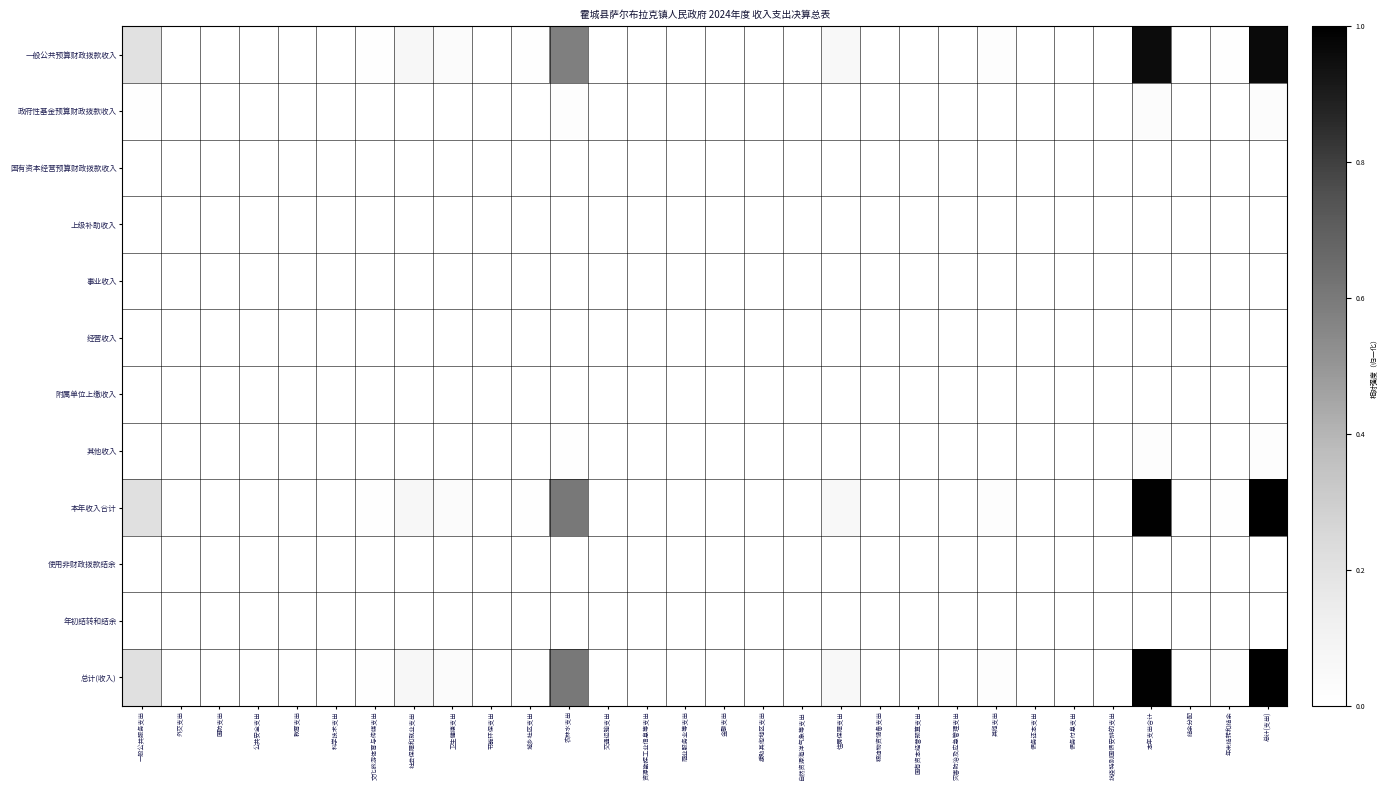

Reading left to right, what are all the values shown in this chart?

一般公共预算财政拨款收入: 一般公共服务支出=0.2	外交支出=0.0	国防支出=0.0	公共安全支出=0.0	教育支出=0.0	科学技术支出=0.0	文化旅游体育与传媒支出=0.0	社会保障和就业支出=0.1	卫生健康支出=0.0	节能环保支出=0.0	城乡社区支出=0.0	农林水支出=0.6	交通运输支出=0.0	资源勘探工业信息等支出=0.0	商业服务业等支出=0.0	金融支出=0.0	援助其他地区支出=0.0	自然资源海洋气象等支出=0.0	住房保障支出=0.1	粮油物资储备支出=0.0	国有资本经营预算支出=0.0	灾害防治及应急管理支出=0.0	其他支出=0.0	债务还本支出=0.0	债务付息支出=0.0	抗疫特别国债安排的支出=0.0	本年支出合计=1.0	结余分配=0.0	年末结转和结余=0.0	总计(支出)=1.0
政府性基金预算财政拨款收入: 一般公共服务支出=0.0	外交支出=0.0	国防支出=0.0	公共安全支出=0.0	教育支出=0.0	科学技术支出=0.0	文化旅游体育与传媒支出=0.0	社会保障和就业支出=0.0	卫生健康支出=0.0	节能环保支出=0.0	城乡社区支出=0.0	农林水支出=0.0	交通运输支出=0.0	资源勘探工业信息等支出=0.0	商业服务业等支出=0.0	金融支出=0.0	援助其他地区支出=0.0	自然资源海洋气象等支出=0.0	住房保障支出=0.0	粮油物资储备支出=0.0	国有资本经营预算支出=0.0	灾害防治及应急管理支出=0.0	其他支出=0.0	债务还本支出=0.0	债务付息支出=0.0	抗疫特别国债安排的支出=0.0	本年支出合计=0.0	结余分配=0.0	年末结转和结余=0.0	总计(支出)=0.0
国有资本经营预算财政拨款收入: 一般公共服务支出=0.0	外交支出=0.0	国防支出=0.0	公共安全支出=0.0	教育支出=0.0	科学技术支出=0.0	文化旅游体育与传媒支出=0.0	社会保障和就业支出=0.0	卫生健康支出=0.0	节能环保支出=0.0	城乡社区支出=0.0	农林水支出=0.0	交通运输支出=0.0	资源勘探工业信息等支出=0.0	商业服务业等支出=0.0	金融支出=0.0	援助其他地区支出=0.0	自然资源海洋气象等支出=0.0	住房保障支出=0.0	粮油物资储备支出=0.0	国有资本经营预算支出=0.0	灾害防治及应急管理支出=0.0	其他支出=0.0	债务还本支出=0.0	债务付息支出=0.0	抗疫特别国债安排的支出=0.0	本年支出合计=0.0	结余分配=0.0	年末结转和结余=0.0	总计(支出)=0.0
上级补助收入: 一般公共服务支出=0.0	外交支出=0.0	国防支出=0.0	公共安全支出=0.0	教育支出=0.0	科学技术支出=0.0	文化旅游体育与传媒支出=0.0	社会保障和就业支出=0.0	卫生健康支出=0.0	节能环保支出=0.0	城乡社区支出=0.0	农林水支出=0.0	交通运输支出=0.0	资源勘探工业信息等支出=0.0	商业服务业等支出=0.0	金融支出=0.0	援助其他地区支出=0.0	自然资源海洋气象等支出=0.0	住房保障支出=0.0	粮油物资储备支出=0.0	国有资本经营预算支出=0.0	灾害防治及应急管理支出=0.0	其他支出=0.0	债务还本支出=0.0	债务付息支出=0.0	抗疫特别国债安排的支出=0.0	本年支出合计=0.0	结余分配=0.0	年末结转和结余=0.0	总计(支出)=0.0
事业收入: 一般公共服务支出=0.0	外交支出=0.0	国防支出=0.0	公共安全支出=0.0	教育支出=0.0	科学技术支出=0.0	文化旅游体育与传媒支出=0.0	社会保障和就业支出=0.0	卫生健康支出=0.0	节能环保支出=0.0	城乡社区支出=0.0	农林水支出=0.0	交通运输支出=0.0	资源勘探工业信息等支出=0.0	商业服务业等支出=0.0	金融支出=0.0	援助其他地区支出=0.0	自然资源海洋气象等支出=0.0	住房保障支出=0.0	粮油物资储备支出=0.0	国有资本经营预算支出=0.0	灾害防治及应急管理支出=0.0	其他支出=0.0	债务还本支出=0.0	债务付息支出=0.0	抗疫特别国债安排的支出=0.0	本年支出合计=0.0	结余分配=0.0	年末结转和结余=0.0	总计(支出)=0.0
经营收入: 一般公共服务支出=0.0	外交支出=0.0	国防支出=0.0	公共安全支出=0.0	教育支出=0.0	科学技术支出=0.0	文化旅游体育与传媒支出=0.0	社会保障和就业支出=0.0	卫生健康支出=0.0	节能环保支出=0.0	城乡社区支出=0.0	农林水支出=0.0	交通运输支出=0.0	资源勘探工业信息等支出=0.0	商业服务业等支出=0.0	金融支出=0.0	援助其他地区支出=0.0	自然资源海洋气象等支出=0.0	住房保障支出=0.0	粮油物资储备支出=0.0	国有资本经营预算支出=0.0	灾害防治及应急管理支出=0.0	其他支出=0.0	债务还本支出=0.0	债务付息支出=0.0	抗疫特别国债安排的支出=0.0	本年支出合计=0.0	结余分配=0.0	年末结转和结余=0.0	总计(支出)=0.0
附属单位上缴收入: 一般公共服务支出=0.0	外交支出=0.0	国防支出=0.0	公共安全支出=0.0	教育支出=0.0	科学技术支出=0.0	文化旅游体育与传媒支出=0.0	社会保障和就业支出=0.0	卫生健康支出=0.0	节能环保支出=0.0	城乡社区支出=0.0	农林水支出=0.0	交通运输支出=0.0	资源勘探工业信息等支出=0.0	商业服务业等支出=0.0	金融支出=0.0	援助其他地区支出=0.0	自然资源海洋气象等支出=0.0	住房保障支出=0.0	粮油物资储备支出=0.0	国有资本经营预算支出=0.0	灾害防治及应急管理支出=0.0	其他支出=0.0	债务还本支出=0.0	债务付息支出=0.0	抗疫特别国债安排的支出=0.0	本年支出合计=0.0	结余分配=0.0	年末结转和结余=0.0	总计(支出)=0.0
其他收入: 一般公共服务支出=0.0	外交支出=0.0	国防支出=0.0	公共安全支出=0.0	教育支出=0.0	科学技术支出=0.0	文化旅游体育与传媒支出=0.0	社会保障和就业支出=0.0	卫生健康支出=0.0	节能环保支出=0.0	城乡社区支出=0.0	农林水支出=0.0	交通运输支出=0.0	资源勘探工业信息等支出=0.0	商业服务业等支出=0.0	金融支出=0.0	援助其他地区支出=0.0	自然资源海洋气象等支出=0.0	住房保障支出=0.0	粮油物资储备支出=0.0	国有资本经营预算支出=0.0	灾害防治及应急管理支出=0.0	其他支出=0.0	债务还本支出=0.0	债务付息支出=0.0	抗疫特别国债安排的支出=0.0	本年支出合计=0.0	结余分配=0.0	年末结转和结余=0.0	总计(支出)=0.0
本年收入合计: 一般公共服务支出=0.2	外交支出=0.0	国防支出=0.0	公共安全支出=0.0	教育支出=0.0	科学技术支出=0.0	文化旅游体育与传媒支出=0.0	社会保障和就业支出=0.1	卫生健康支出=0.0	节能环保支出=0.0	城乡社区支出=0.0	农林水支出=0.6	交通运输支出=0.0	资源勘探工业信息等支出=0.0	商业服务业等支出=0.0	金融支出=0.0	援助其他地区支出=0.0	自然资源海洋气象等支出=0.0	住房保障支出=0.1	粮油物资储备支出=0.0	国有资本经营预算支出=0.0	灾害防治及应急管理支出=0.0	其他支出=0.0	债务还本支出=0.0	债务付息支出=0.0	抗疫特别国债安排的支出=0.0	本年支出合计=1.0	结余分配=0.0	年末结转和结余=0.0	总计(支出)=1.0
使用非财政拨款结余: 一般公共服务支出=0.0	外交支出=0.0	国防支出=0.0	公共安全支出=0.0	教育支出=0.0	科学技术支出=0.0	文化旅游体育与传媒支出=0.0	社会保障和就业支出=0.0	卫生健康支出=0.0	节能环保支出=0.0	城乡社区支出=0.0	农林水支出=0.0	交通运输支出=0.0	资源勘探工业信息等支出=0.0	商业服务业等支出=0.0	金融支出=0.0	援助其他地区支出=0.0	自然资源海洋气象等支出=0.0	住房保障支出=0.0	粮油物资储备支出=0.0	国有资本经营预算支出=0.0	灾害防治及应急管理支出=0.0	其他支出=0.0	债务还本支出=0.0	债务付息支出=0.0	抗疫特别国债安排的支出=0.0	本年支出合计=0.0	结余分配=0.0	年末结转和结余=0.0	总计(支出)=0.0
年初结转和结余: 一般公共服务支出=0.0	外交支出=0.0	国防支出=0.0	公共安全支出=0.0	教育支出=0.0	科学技术支出=0.0	文化旅游体育与传媒支出=0.0	社会保障和就业支出=0.0	卫生健康支出=0.0	节能环保支出=0.0	城乡社区支出=0.0	农林水支出=0.0	交通运输支出=0.0	资源勘探工业信息等支出=0.0	商业服务业等支出=0.0	金融支出=0.0	援助其他地区支出=0.0	自然资源海洋气象等支出=0.0	住房保障支出=0.0	粮油物资储备支出=0.0	国有资本经营预算支出=0.0	灾害防治及应急管理支出=0.0	其他支出=0.0	债务还本支出=0.0	债务付息支出=0.0	抗疫特别国债安排的支出=0.0	本年支出合计=0.0	结余分配=0.0	年末结转和结余=0.0	总计(支出)=0.0
总计(收入): 一般公共服务支出=0.2	外交支出=0.0	国防支出=0.0	公共安全支出=0.0	教育支出=0.0	科学技术支出=0.0	文化旅游体育与传媒支出=0.0	社会保障和就业支出=0.1	卫生健康支出=0.0	节能环保支出=0.0	城乡社区支出=0.0	农林水支出=0.6	交通运输支出=0.0	资源勘探工业信息等支出=0.0	商业服务业等支出=0.0	金融支出=0.0	援助其他地区支出=0.0	自然资源海洋气象等支出=0.0	住房保障支出=0.1	粮油物资储备支出=0.0	国有资本经营预算支出=0.0	灾害防治及应急管理支出=0.0	其他支出=0.0	债务还本支出=0.0	债务付息支出=0.0	抗疫特别国债安排的支出=0.0	本年支出合计=1.0	结余分配=0.0	年末结转和结余=0.0	总计(支出)=1.0